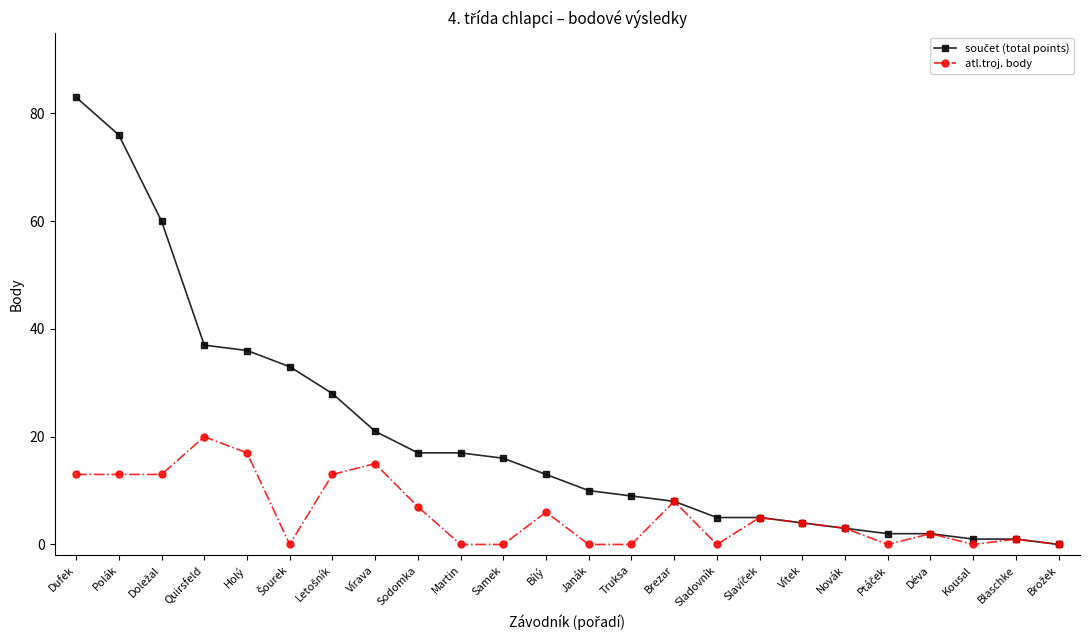

What is the maximum value shown in the chart?

83